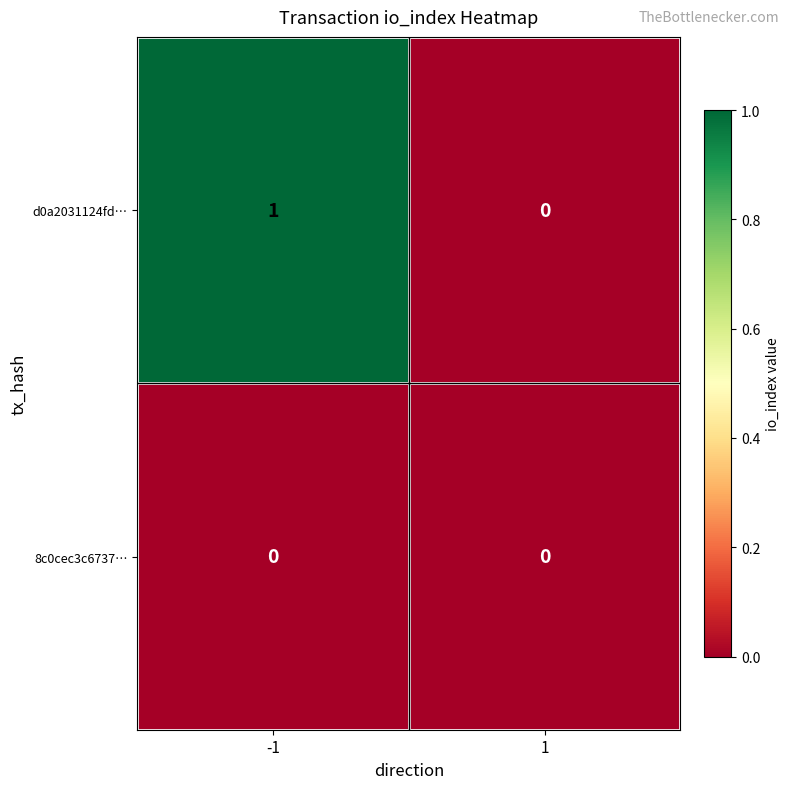

At -1, list the series in order from smallest to largest.

8c0cec3c6737…, d0a2031124fd…